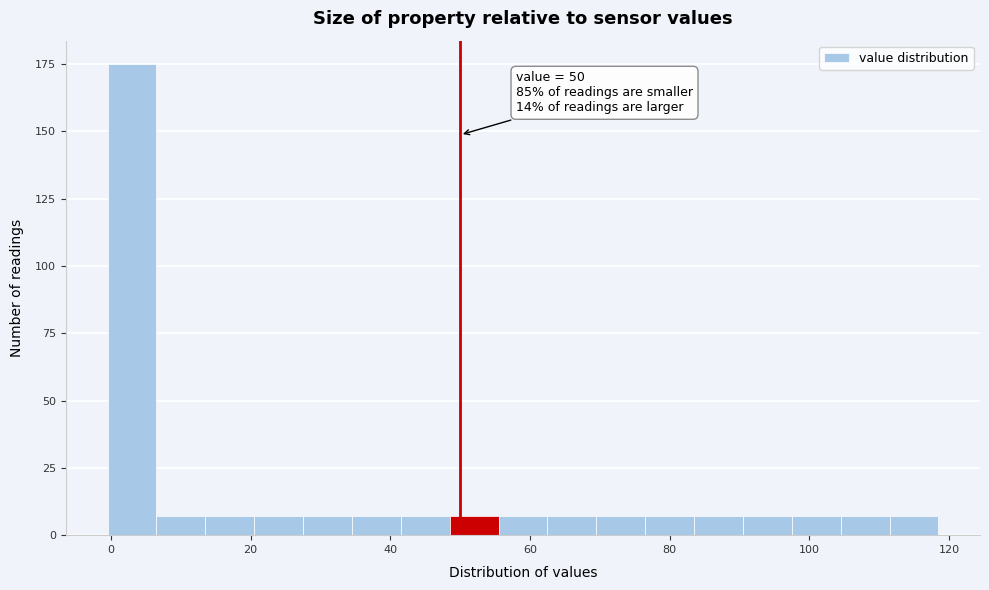

Around what value on the x-axis is the tallest bar? Give the approximate position of its centre, as read against the axis.

4